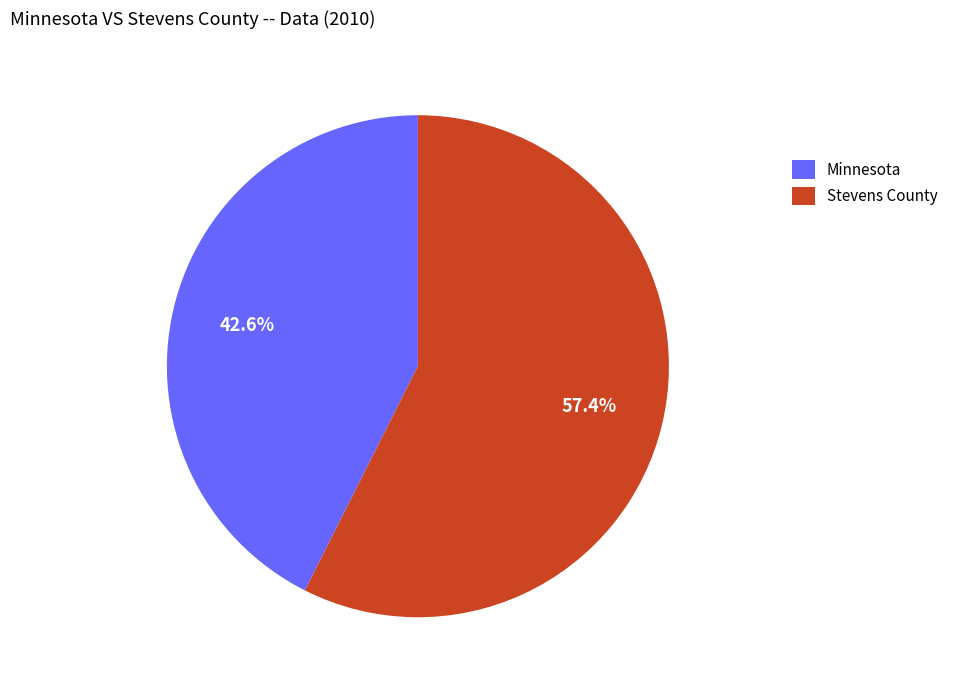

Does Stevens County account for over 50% of the chart?

Yes